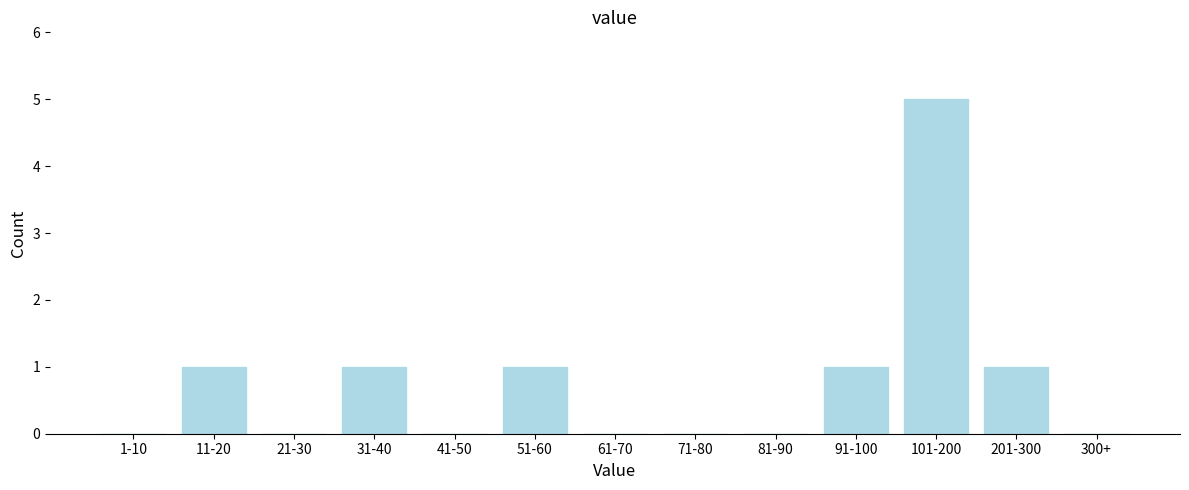

Reading left to right, list all the values displayed in this chart.

1-10=0	11-20=1	21-30=0	31-40=1	41-50=0	51-60=1	61-70=0	71-80=0	81-90=0	91-100=1	101-200=5	201-300=1	300+=0